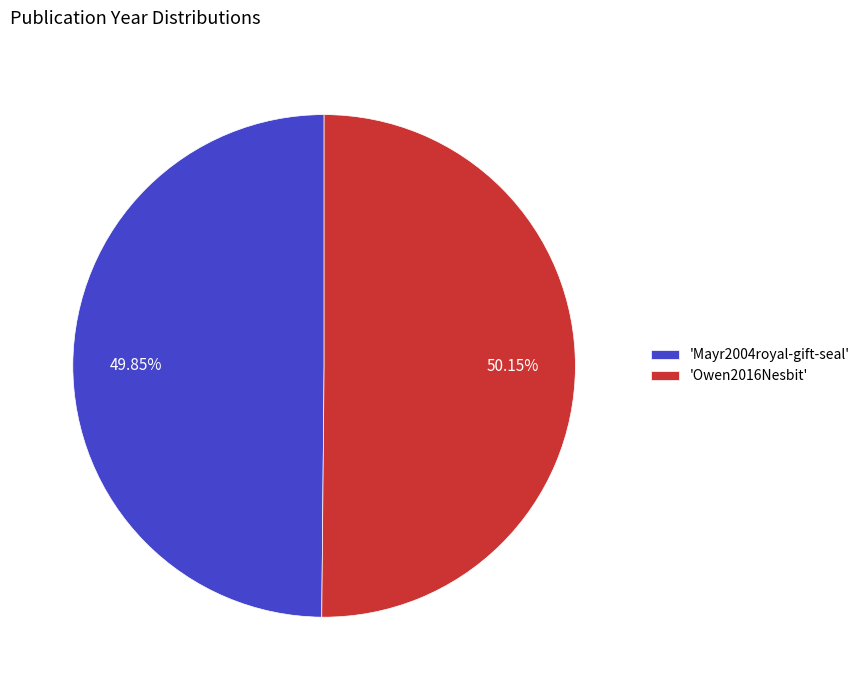

Count the number of slices in the pie.

2